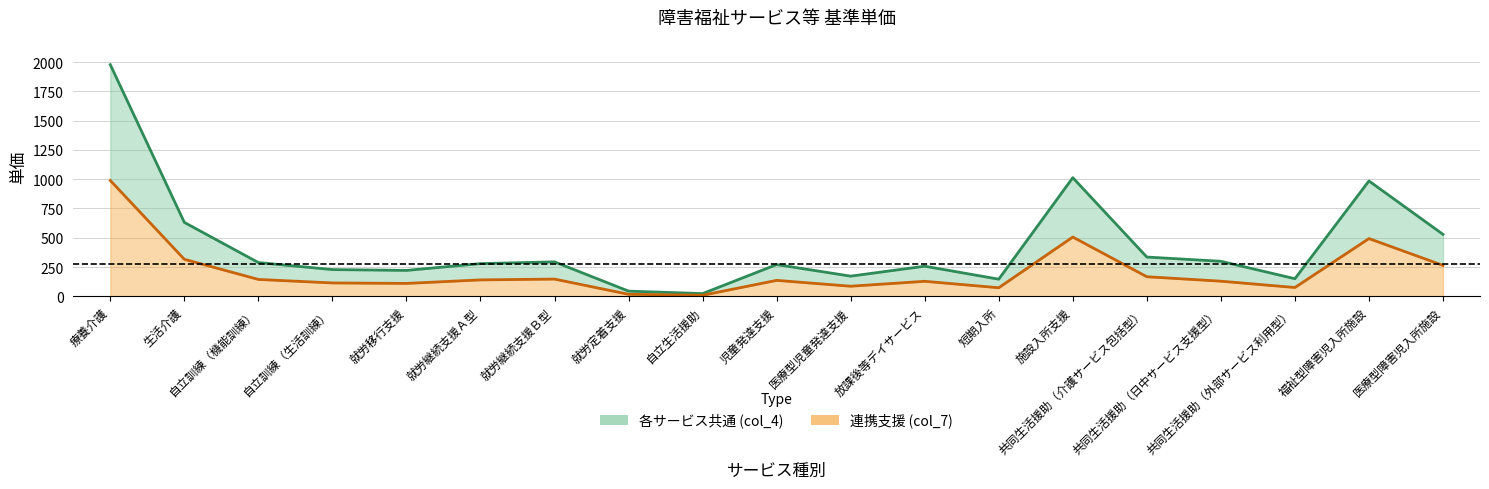

Reading right to left, transcribe all the data shown in this chart.

各サービス共通 (col_4): 医療型障害児入所施設=529	福祉型障害児入所施設=985	共同生活援助（外部サービス利用型）=150	共同生活援助（日中サービス支援型）=299	共同生活援助（介護サービス包括型）=335	施設入所支援=1013	短期入所=146	放課後等デイサービス=257	医療型児童発達支援=172	児童発達支援=271	自立生活援助=23	就労定着支援=44	就労継続支援Ｂ型=294	就労継続支援Ａ型=279	就労移行支援=221	自立訓練（生活訓練）=228	自立訓練（機能訓練）=288	生活介護=631	療養介護=1978
連携支援 (col_7): 医療型障害児入所施設=264	福祉型障害児入所施設=493	共同生活援助（外部サービス利用型）=75	共同生活援助（日中サービス支援型）=129	共同生活援助（介護サービス包括型）=167	施設入所支援=506	短期入所=73	放課後等デイサービス=128	医療型児童発達支援=86	児童発達支援=136	自立生活援助=9	就労定着支援=17	就労継続支援Ｂ型=147	就労継続支援Ａ型=140	就労移行支援=110	自立訓練（生活訓練）=114	自立訓練（機能訓練）=144	生活介護=316	療養介護=989